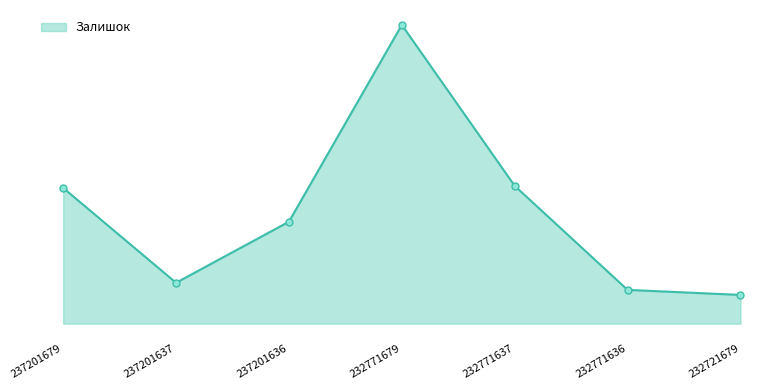

What is the greatest value displayed?

1008